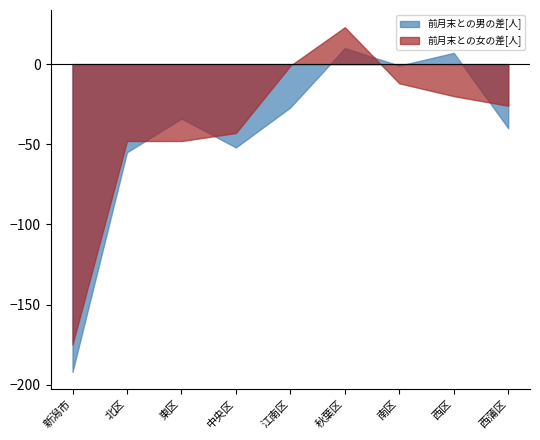

What is the difference between the second highest and minimum values in the 前月末との男の差[人] series?

199